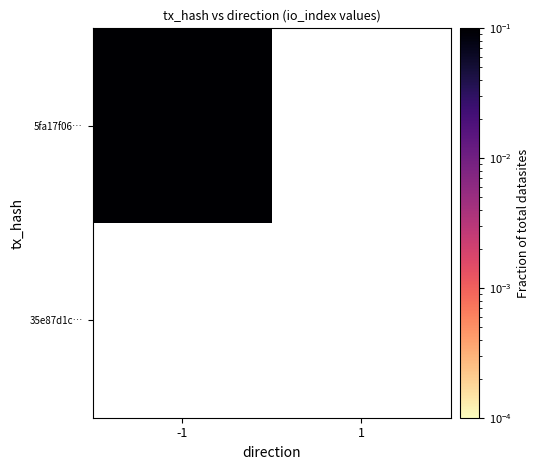

What is the approximate value of 5fa17f06… at -1?

1.0